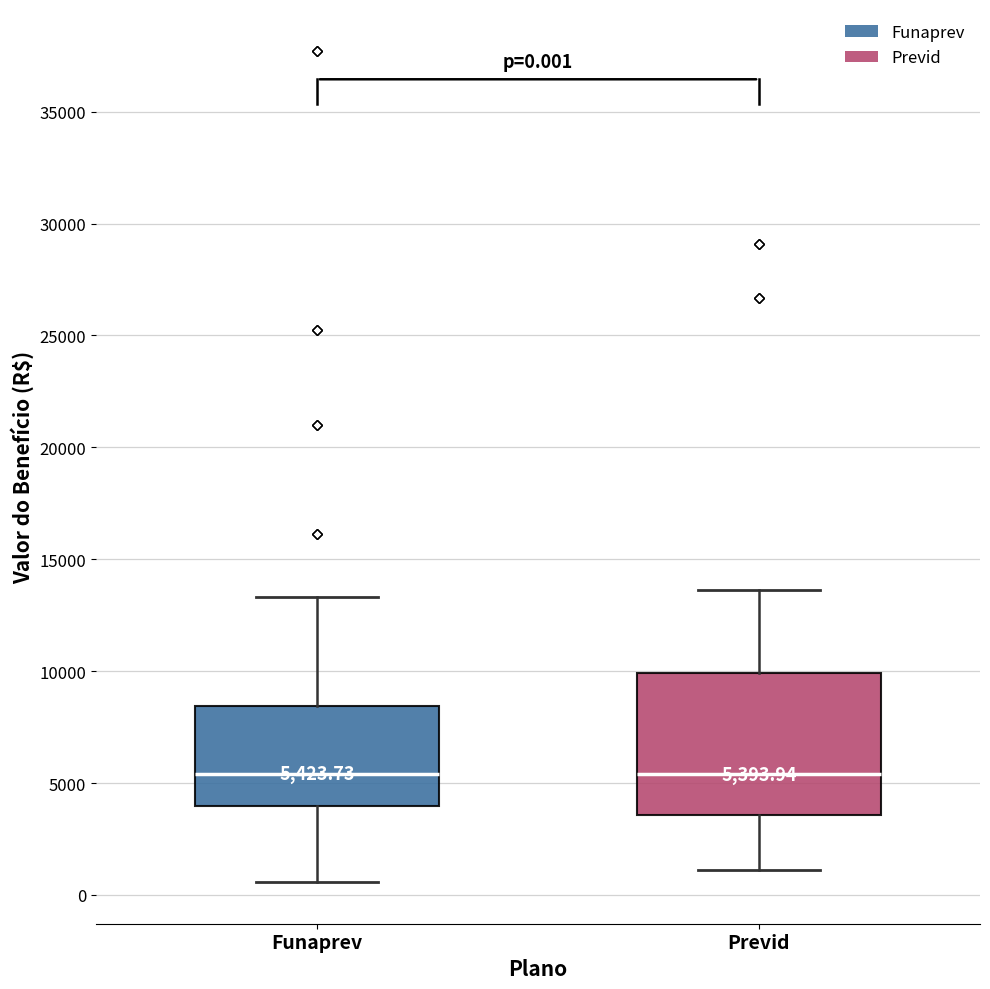

Comparing the boxes themselves (not the whiskers), which one is the tallest?

Previd